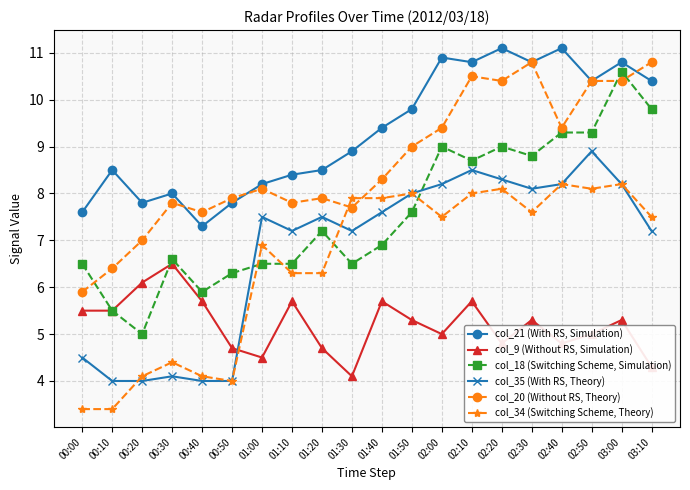

How many series are shown in this chart?

6